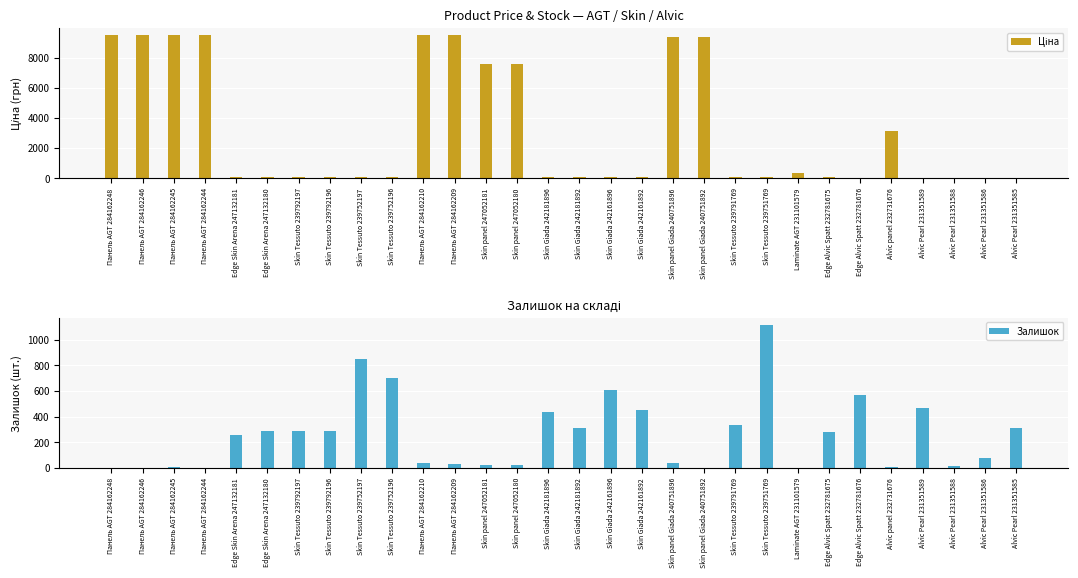

How many data points in Залишок are above 277?

14